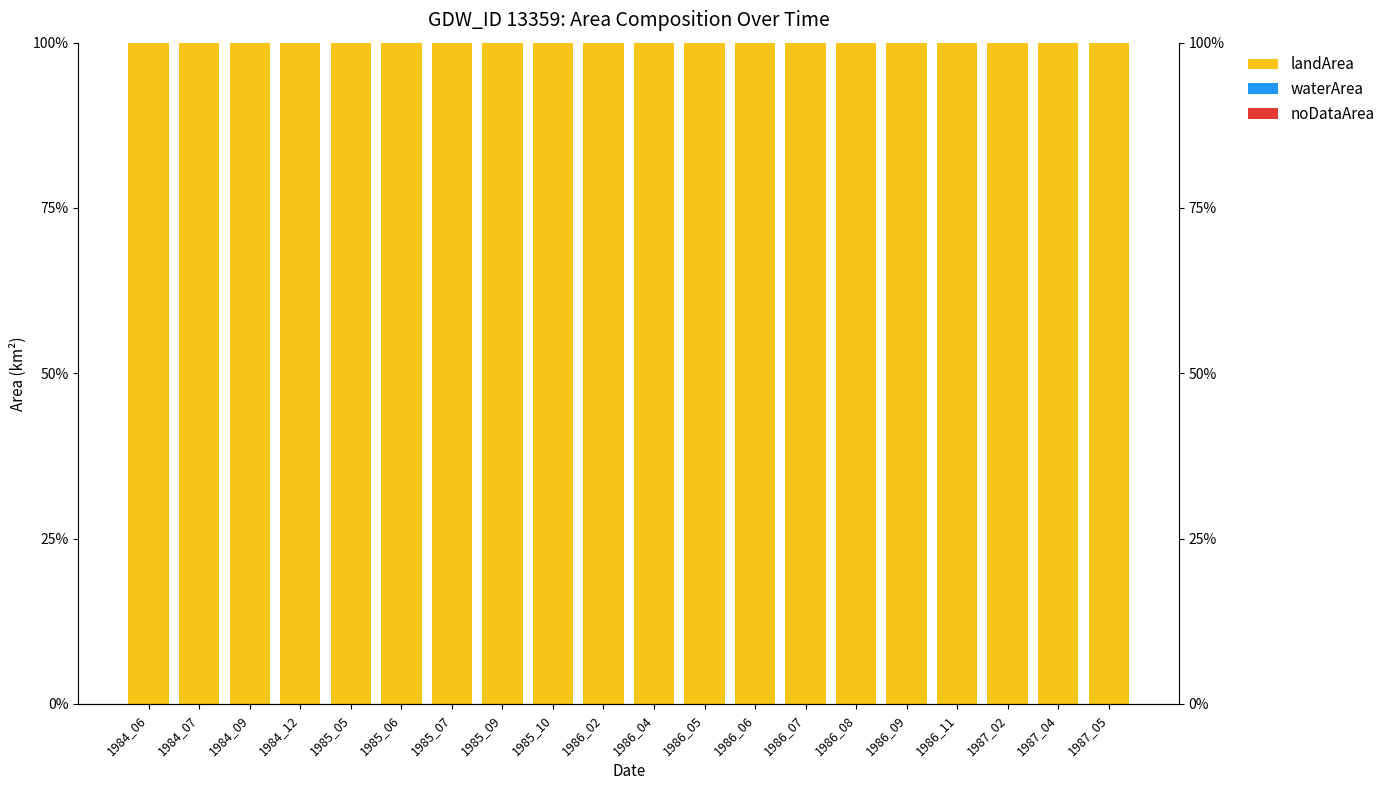

List the labels in order of waterArea value, smallest first.

1984_06, 1984_07, 1984_09, 1984_12, 1985_05, 1985_06, 1985_07, 1985_09, 1985_10, 1986_02, 1986_04, 1986_05, 1986_06, 1986_07, 1986_08, 1986_09, 1986_11, 1987_02, 1987_04, 1987_05